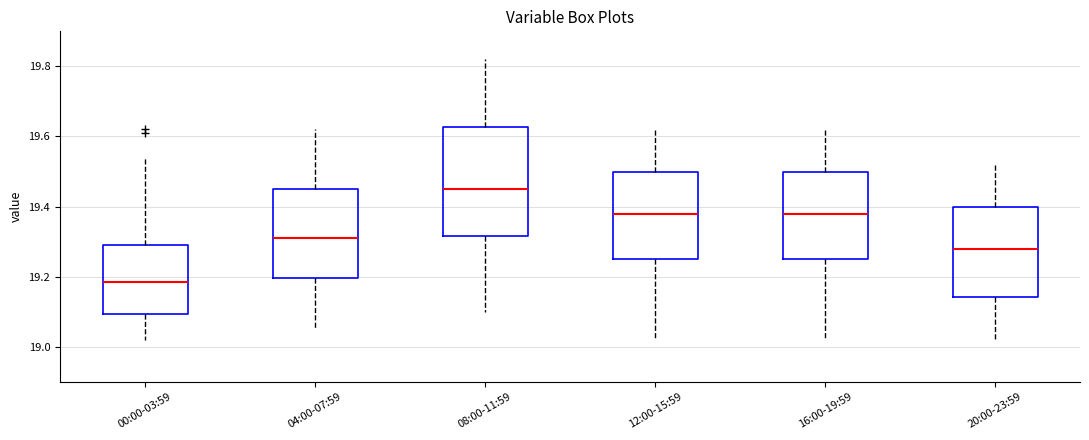

Reading left to right, transcribe this box plot: for each box, give where its median line is, the range the box spans, and where its two whiskers end, as read against the y-axis. The values are not printed on the chart, so give them approximately, as read against the axis.

00:00-03:59: median 19.18, box 19.10 to 19.30, whiskers 19.02 to 19.54
04:00-07:59: median 19.32, box 19.20 to 19.46, whiskers 19.06 to 19.62
08:00-11:59: median 19.46, box 19.32 to 19.62, whiskers 19.10 to 19.82
12:00-15:59: median 19.38, box 19.26 to 19.50, whiskers 19.02 to 19.62
16:00-19:59: median 19.38, box 19.26 to 19.50, whiskers 19.02 to 19.62
20:00-23:59: median 19.28, box 19.14 to 19.40, whiskers 19.02 to 19.52